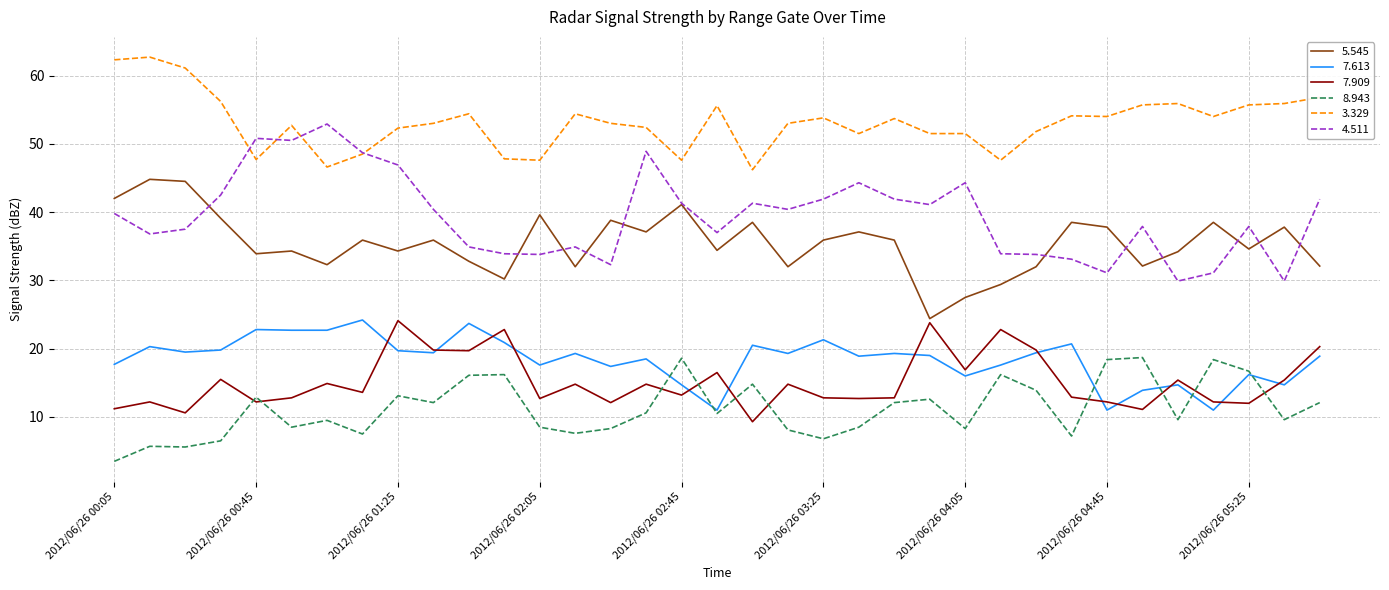

Which series has the largest total across all categories?

3.329